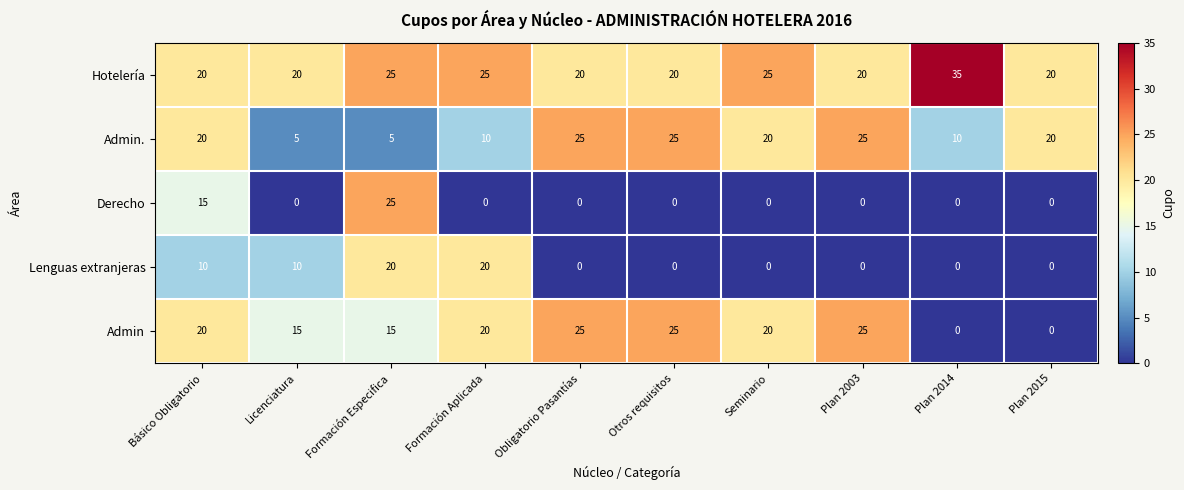

What is the spread (max minus min) of values at Seminario?

25